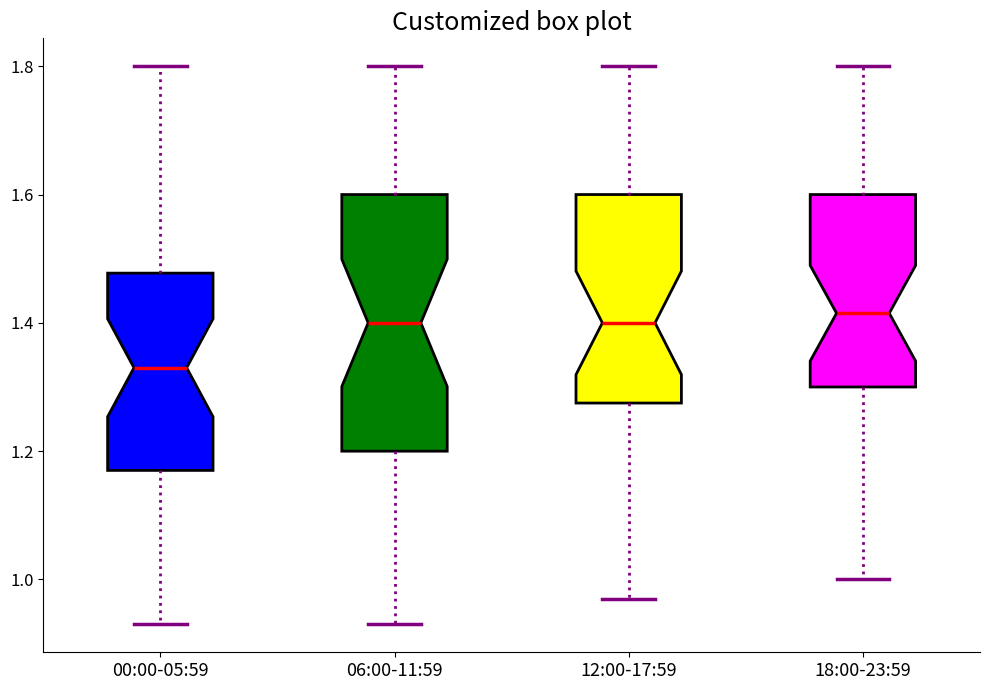

Reading left to right, read every box against the y-axis: the position of its median line, the range the box covers, and the ends of its whiskers. The values are not printed on the chart, so give them approximately, as read against the axis.

00:00-05:59: median 1.34, box 1.18 to 1.48, whiskers 0.94 to 1.80
06:00-11:59: median 1.40, box 1.20 to 1.60, whiskers 0.94 to 1.80
12:00-17:59: median 1.40, box 1.28 to 1.60, whiskers 0.98 to 1.80
18:00-23:59: median 1.42, box 1.30 to 1.60, whiskers 1.00 to 1.80